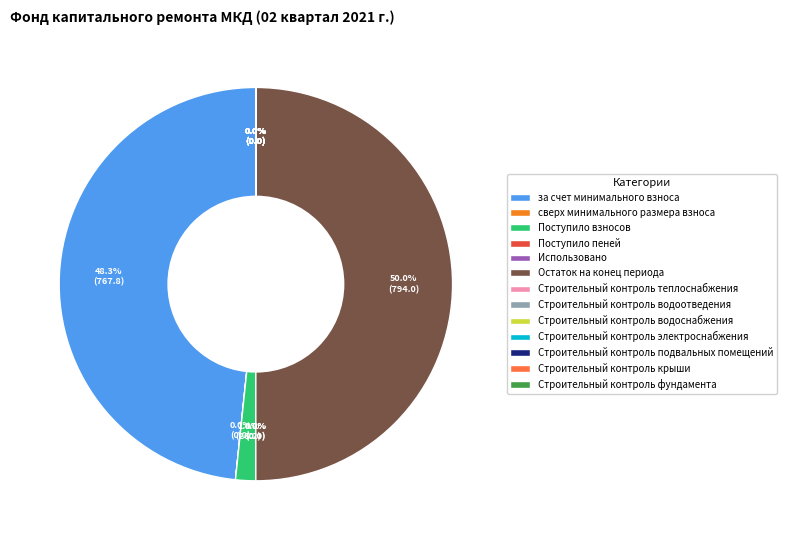

Which category has the biggest portion of the pie?

Остаток на конец периода